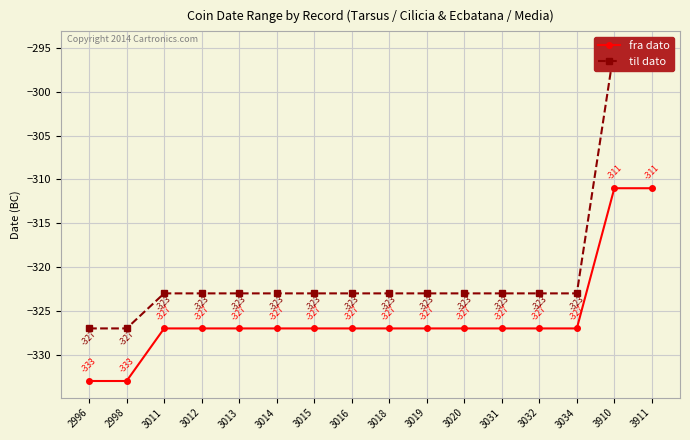

What is the sum of all til dato values?

-5120